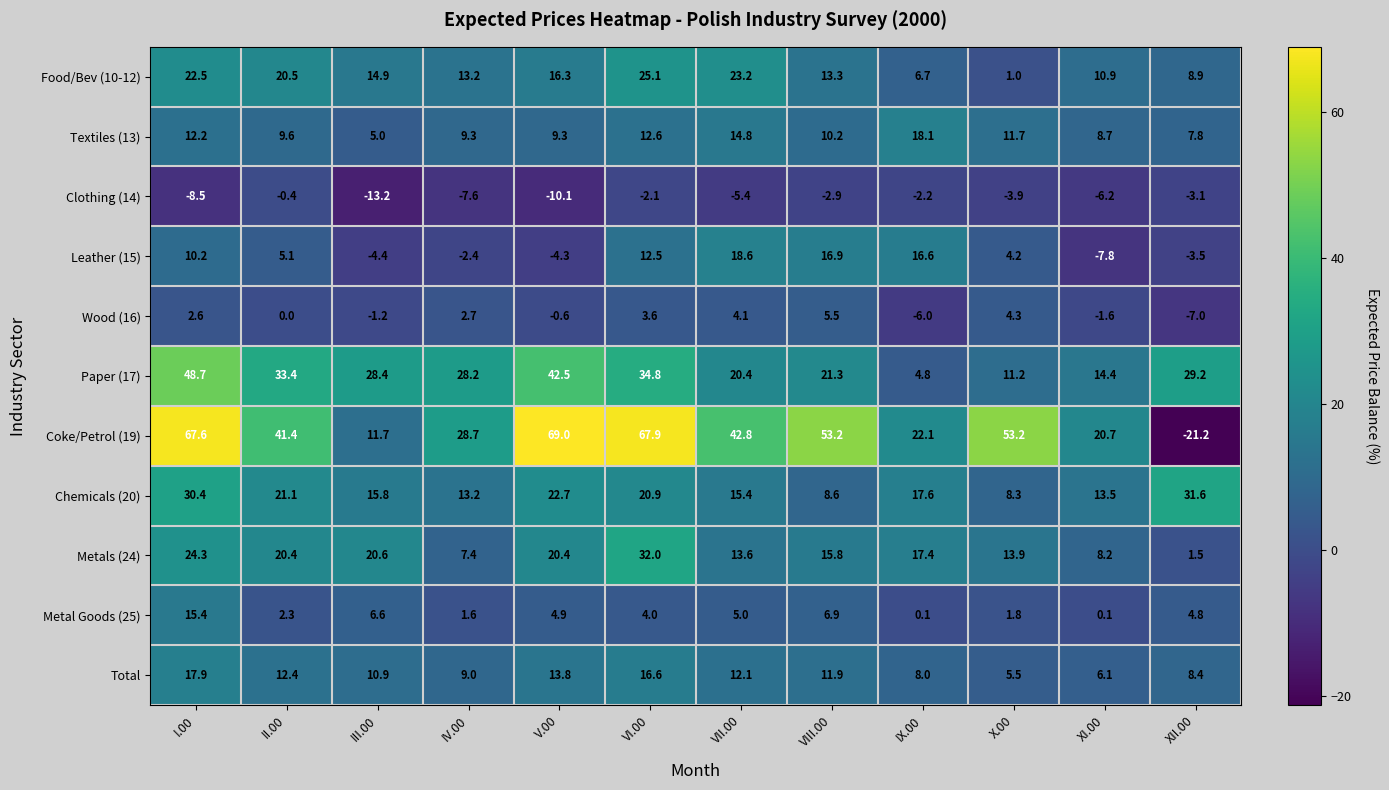

What value does the Food/Bev (10-12) series have at II.00?

20.5